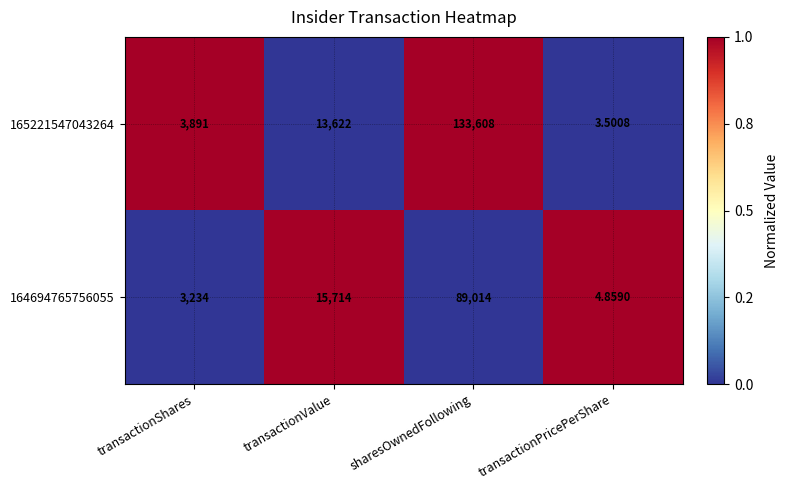

Rank the series by their maximum value, from lowest to highest.

164694765756055, 165221547043264